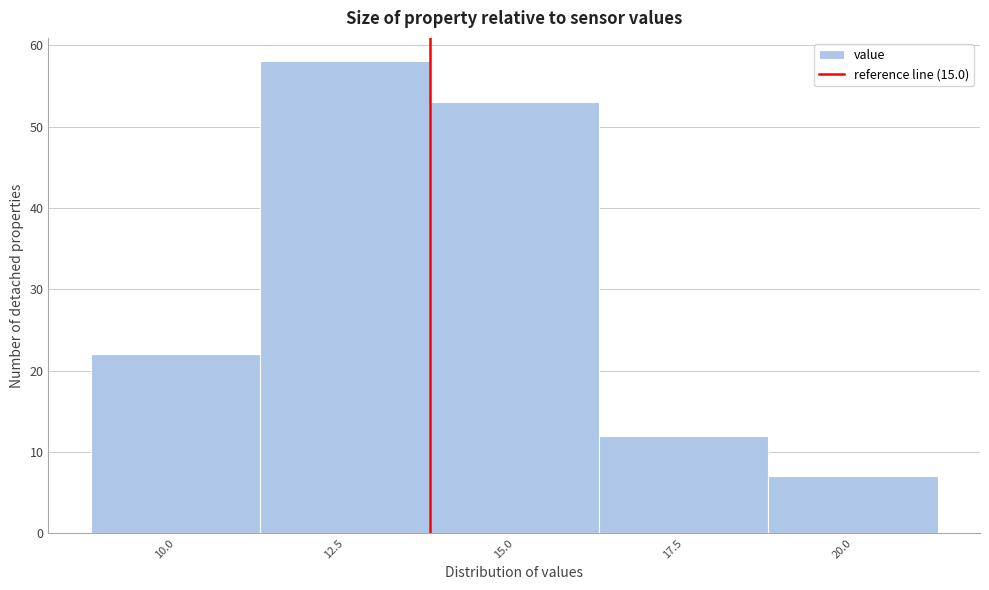

Reading right to left, what are all the values shown in this chart?

7	12	53	58	22